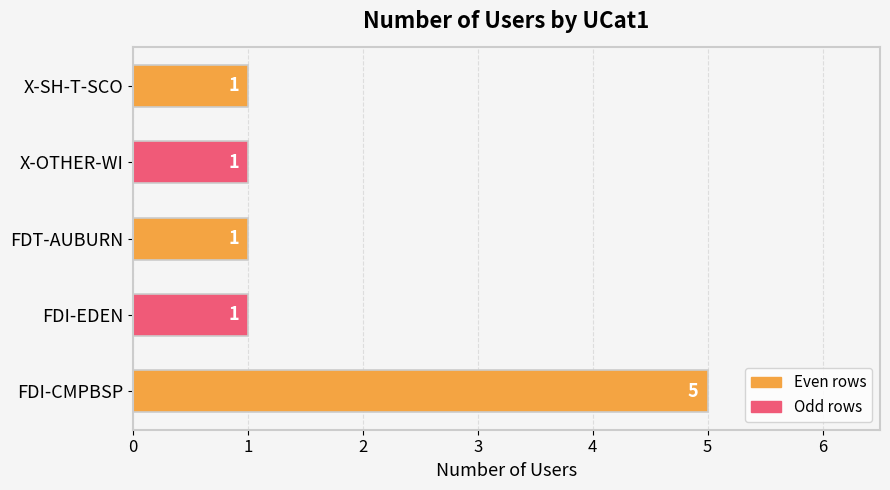

What is the ratio of the value at FDI-CMPBSP to the value at FDT-AUBURN?

5.0